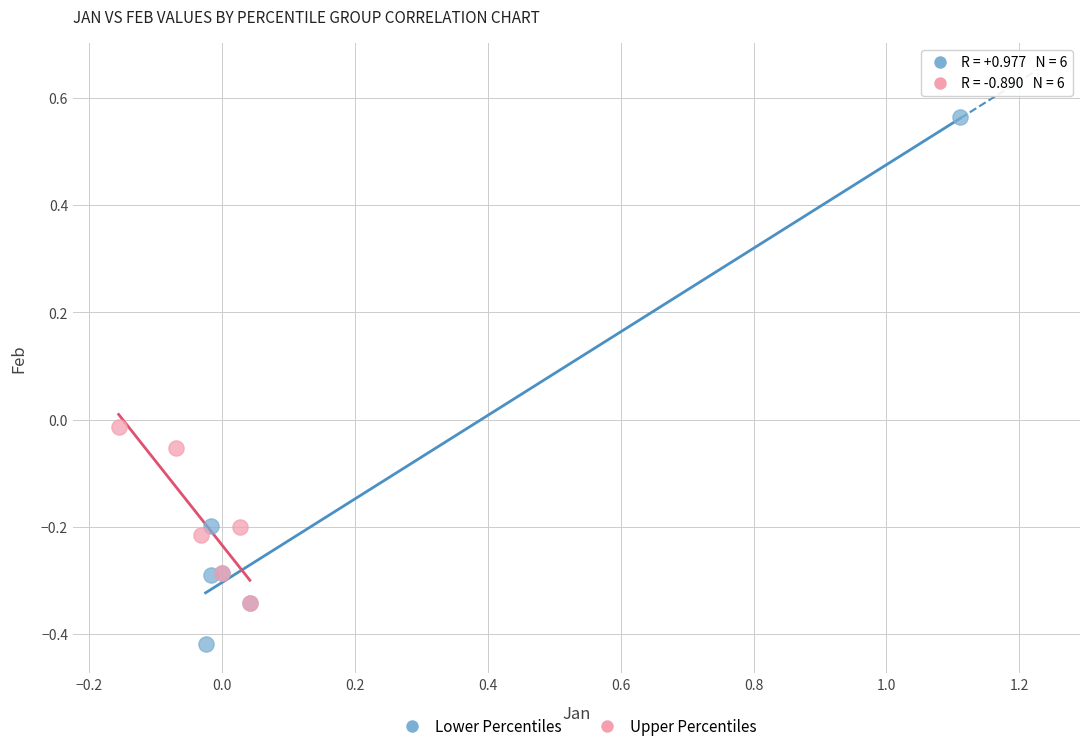

Which series reaches the minimum Y coordinate?

Lower Percentiles